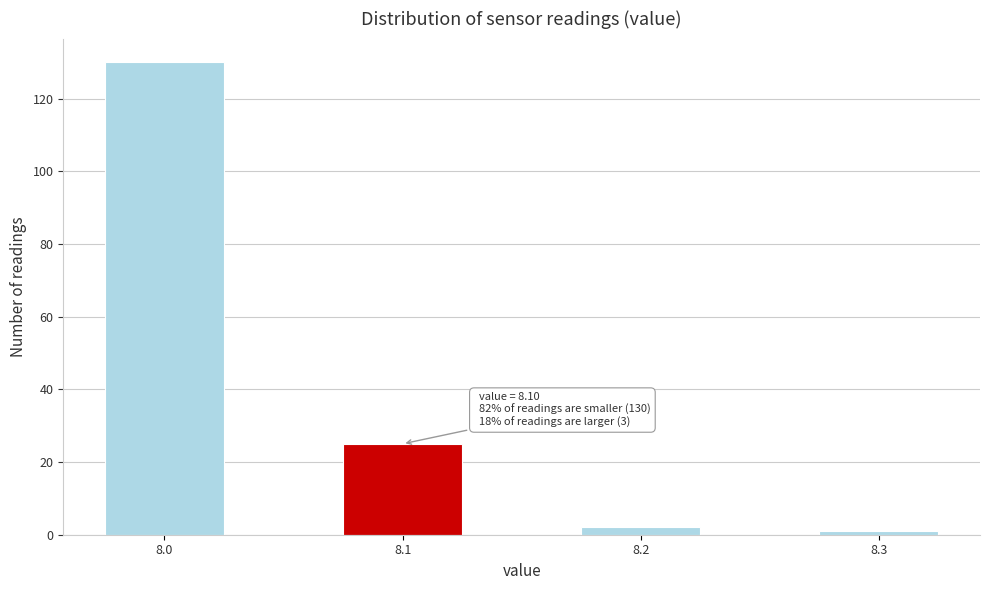

Over which range of the x-axis is the bar tallest?

7.975 to 8.025